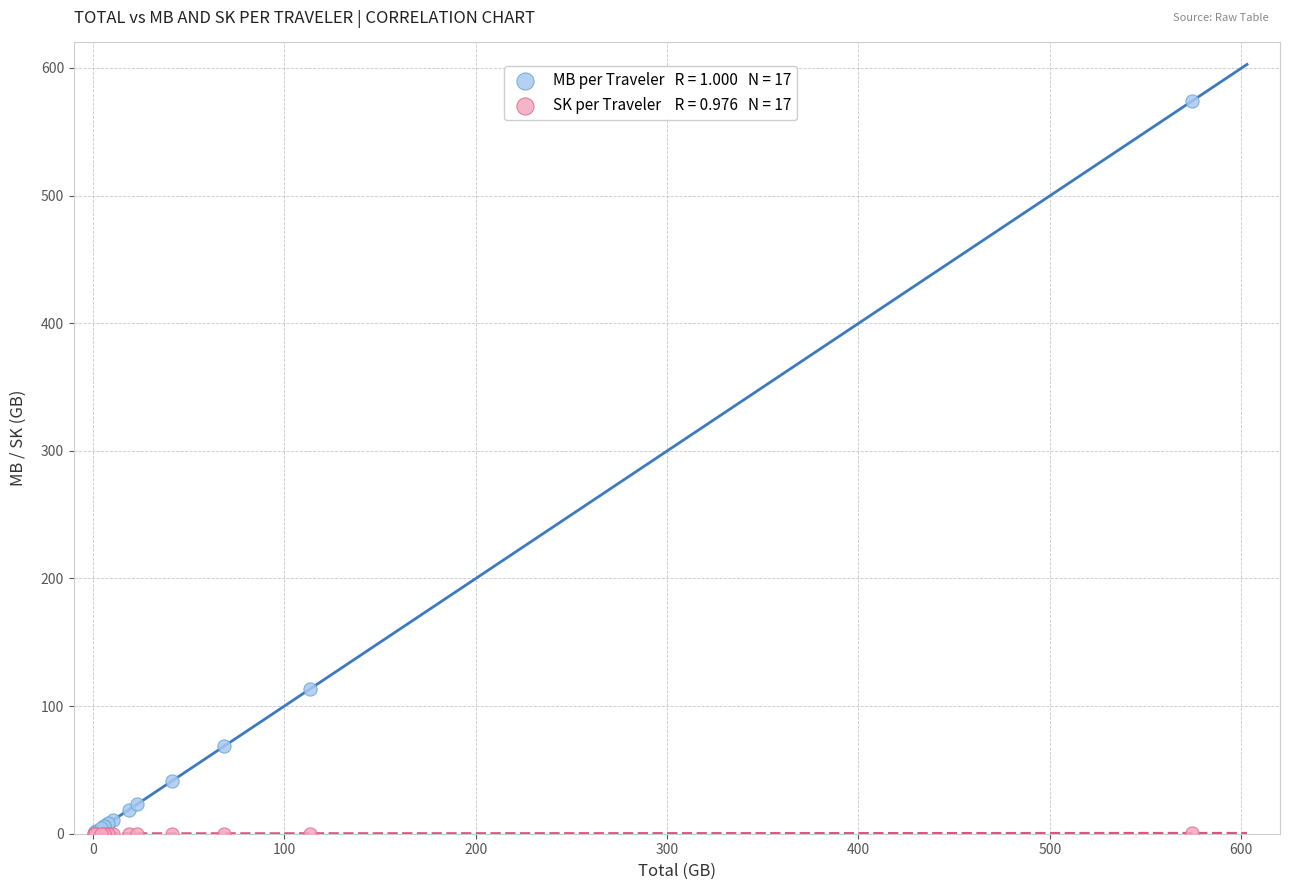

Across all series, what Y value is closest to 287?

113.6